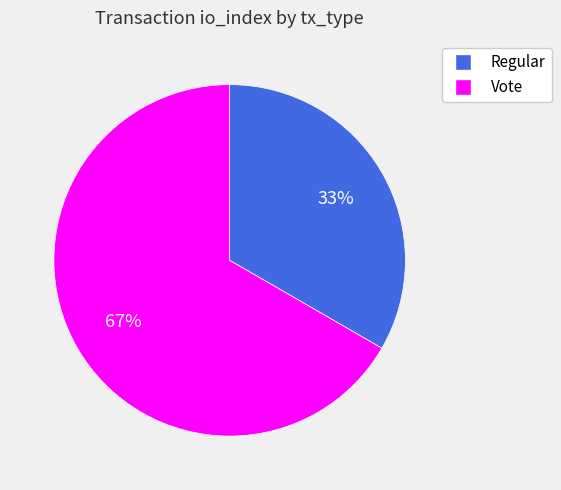

Count the number of slices in the pie.

2